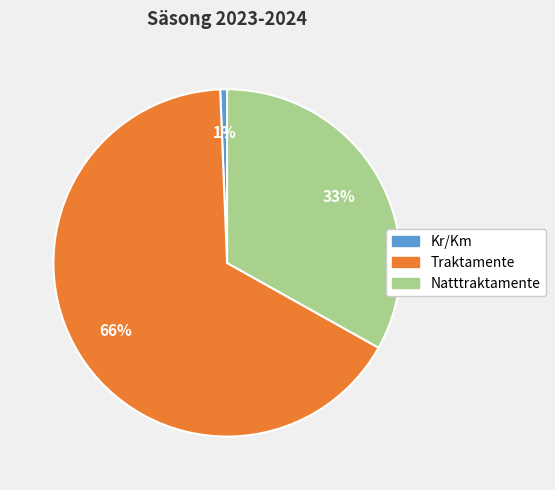

Count the number of slices in the pie.

3